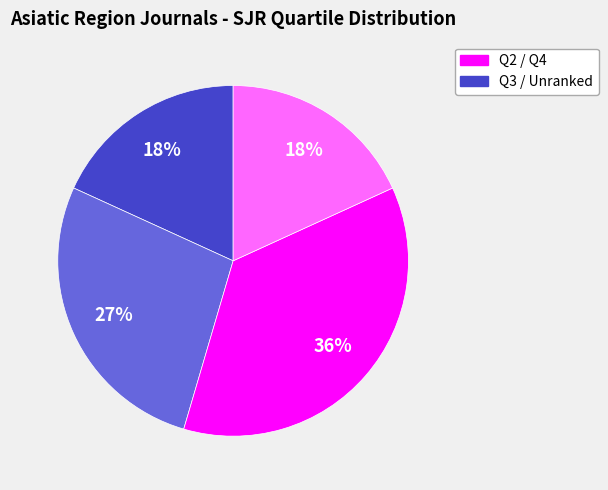

Does any single category account for the majority?

No